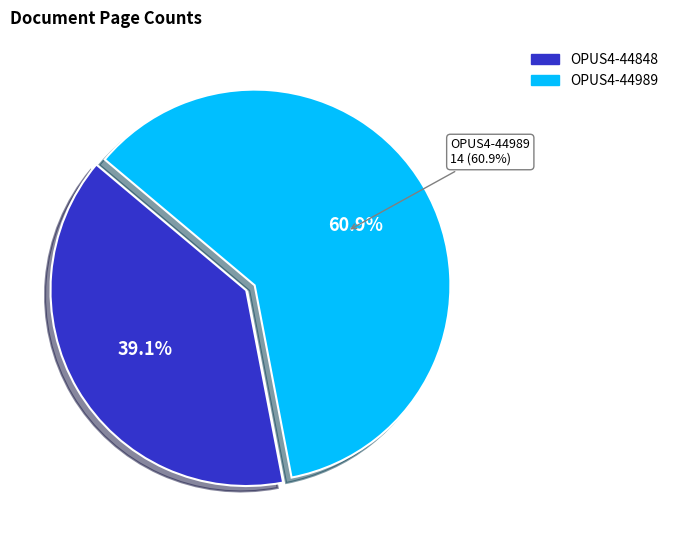

Which slice is the smallest?

OPUS4-44848